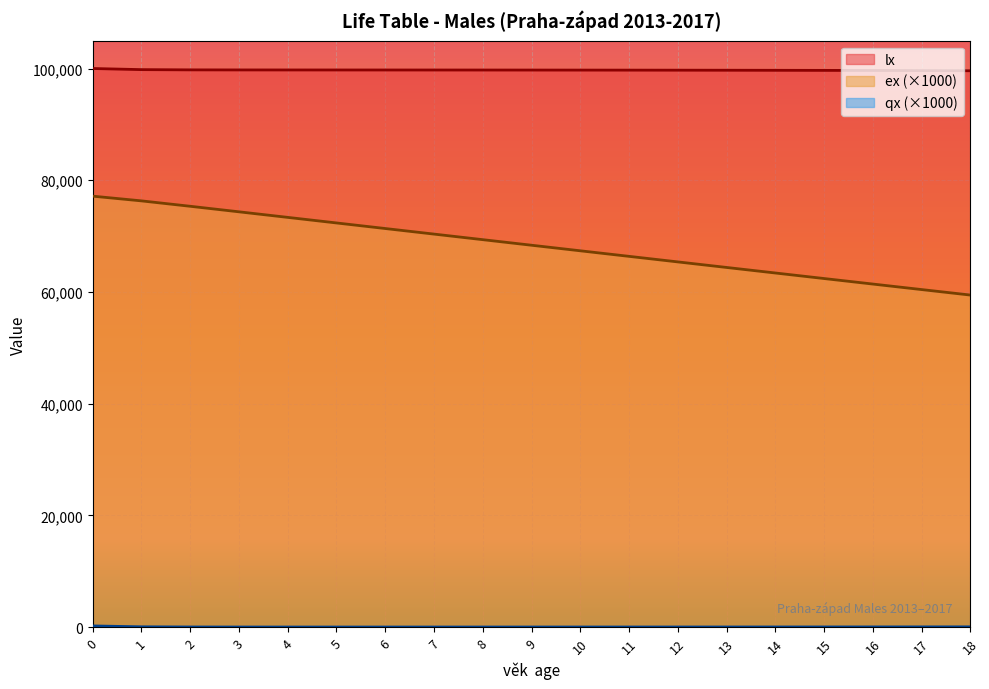

How many lines are shown in the chart?

3